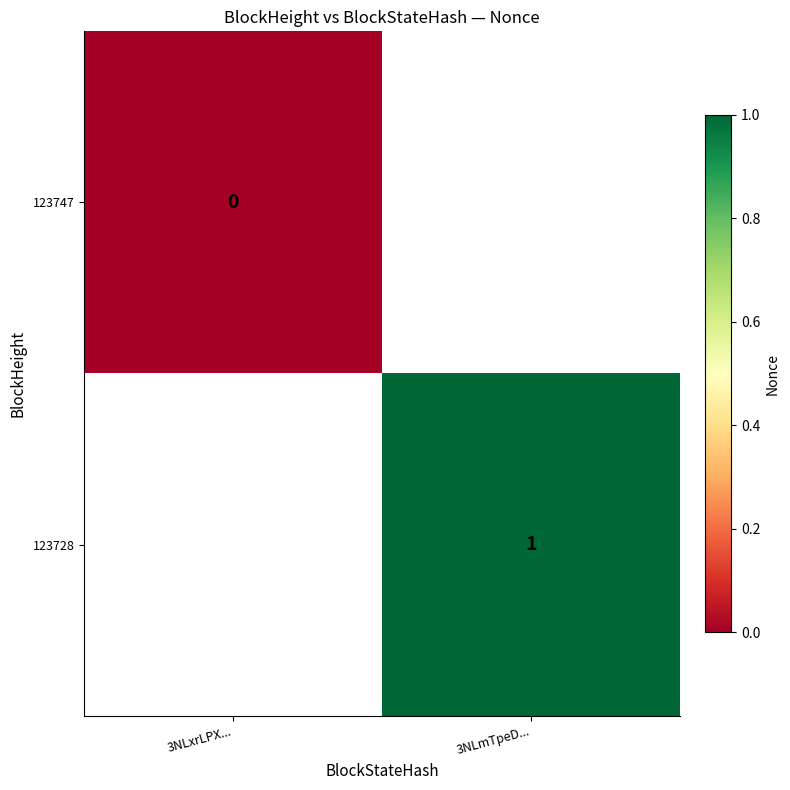

Rank the categories by 123747 value from highest to lowest.

3NLxrLPX..., 3NLmTpeD...